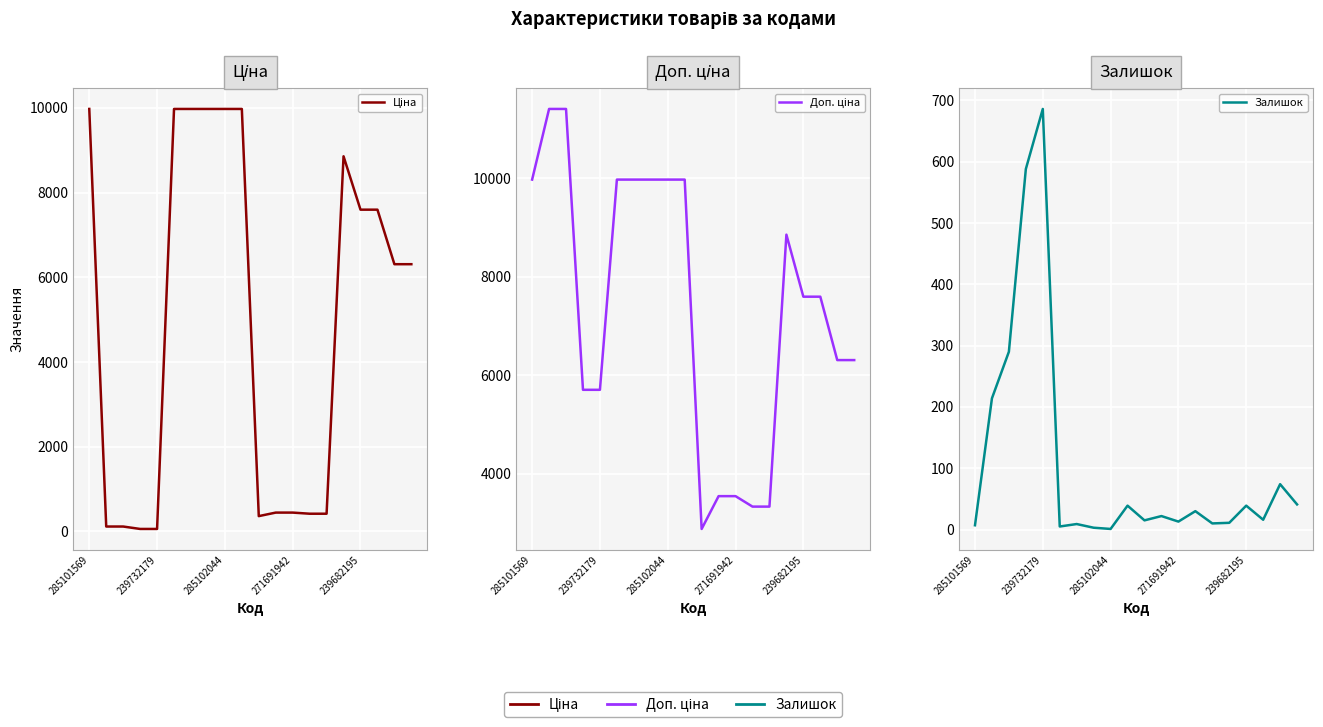

Reading right to left, transcribe all the data shown in this chart.

Ціна: 6308.8	6308.8	7596.5	7596.5	8856.7	416.6	416.6	443.1	443.1	359.9	9975.0	9975.0	9975.0	9975.0	9975.0	57.0	57.0	114.1	114.1	9975.0
Доп. ціна: 6308.8	6308.8	7596.5	7596.5	8856.7	3332.5	3332.5	3545.0	3545.0	2878.8	9975.0	9975.0	9975.0	9975.0	9975.0	5705.0	5705.0	11410.0	11410.0	9975.0
Залишок: 41.0	74.0	16.0	39.0	11.0	10.0	30.0	13.0	22.0	15.0	39.0	1.0	3.0	9.0	5.0	686.0	588.0	290.0	214.0	7.0